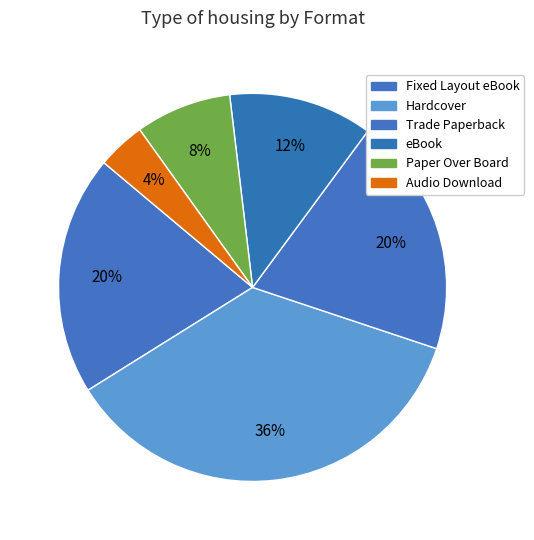

Is the sum of Audio Download and Hardcover greater than half?

No